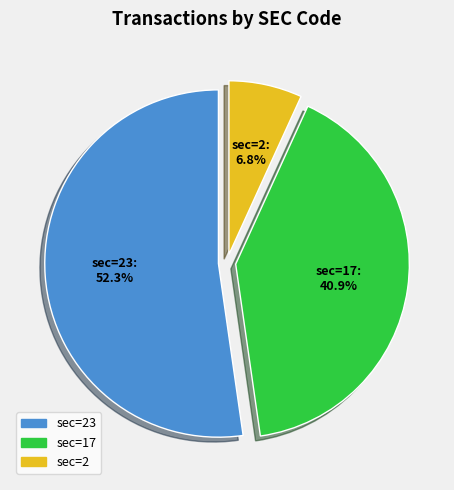

What is the smallest slice in the pie chart?

sec=2